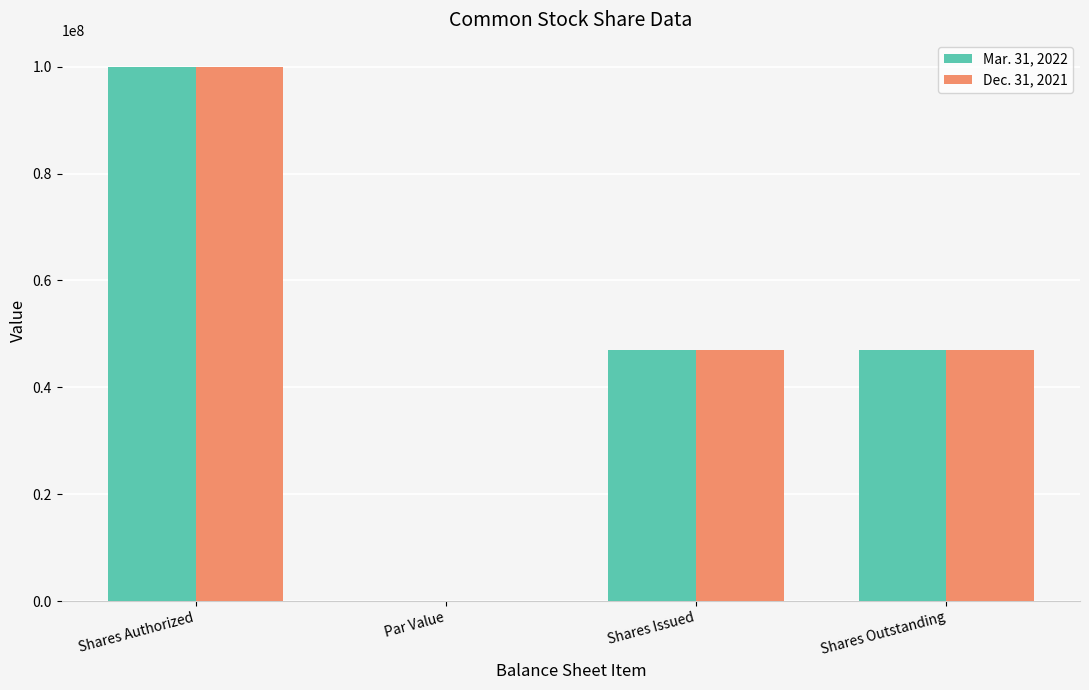

Count the Dec. 31, 2021 values in the range 46956300 to 100000000.

3